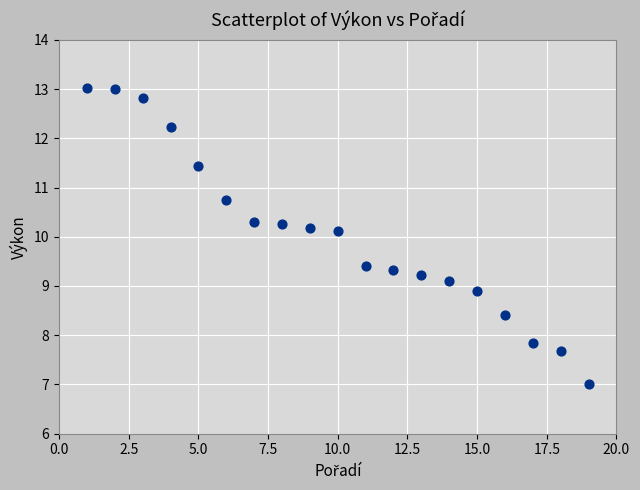

What is the range of Y values (max minus min)?

6.0